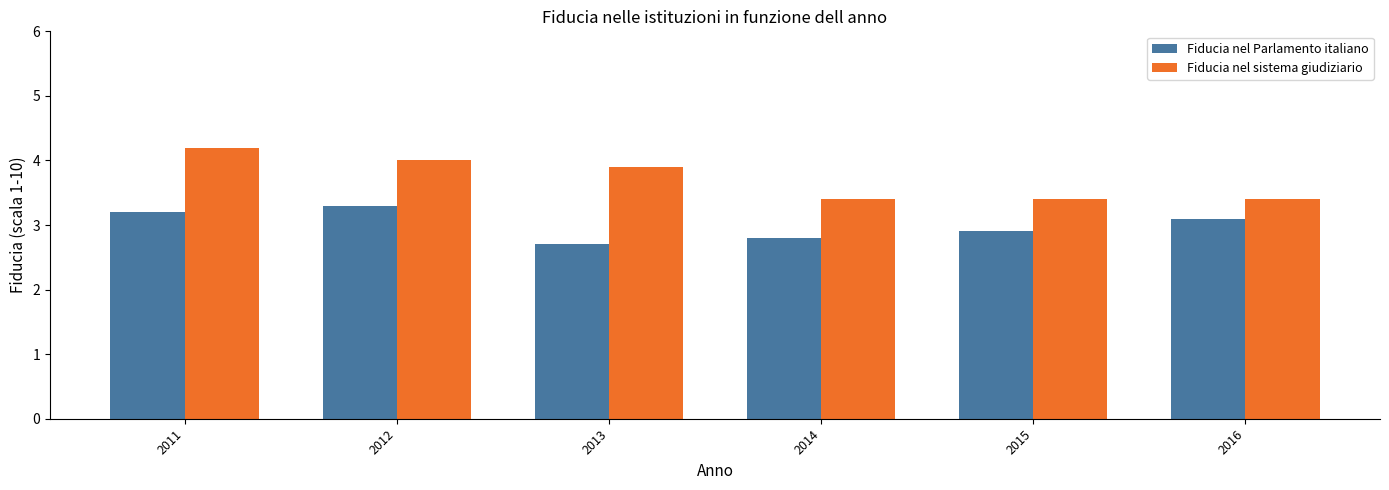

The value of Fiducia nel sistema giudiziario at 2016 is 3.4. True or false?

True